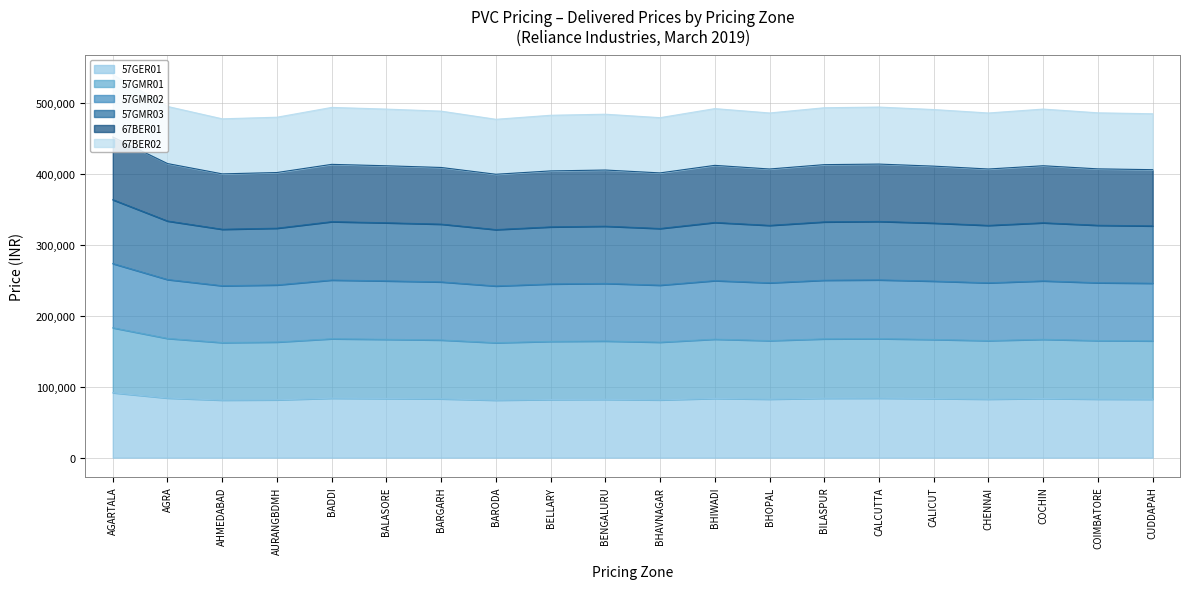

Rank the series by their maximum value, from highest to lowest.

67BER01, 67BER02, 57GMR03, 57GMR02, 57GMR01, 57GER01